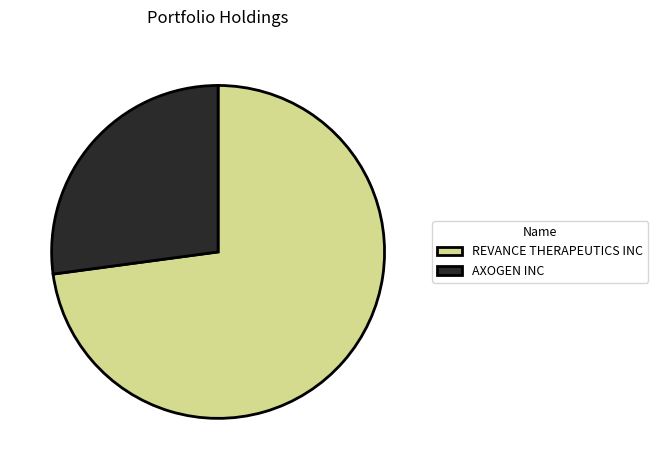

Do AXOGEN INC and REVANCE THERAPEUTICS INC together represent more than half of the pie?

Yes